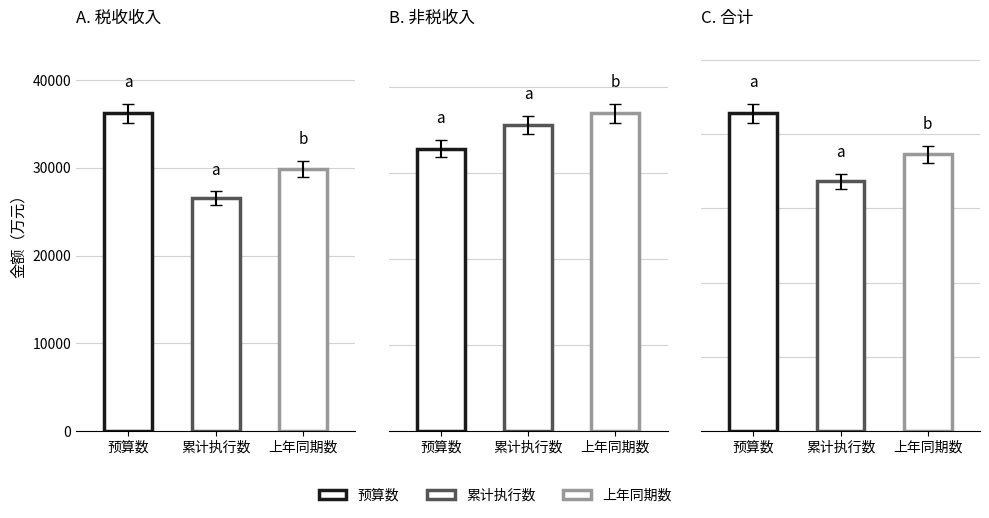

At how many categories does at least one series exceed 11072?

3